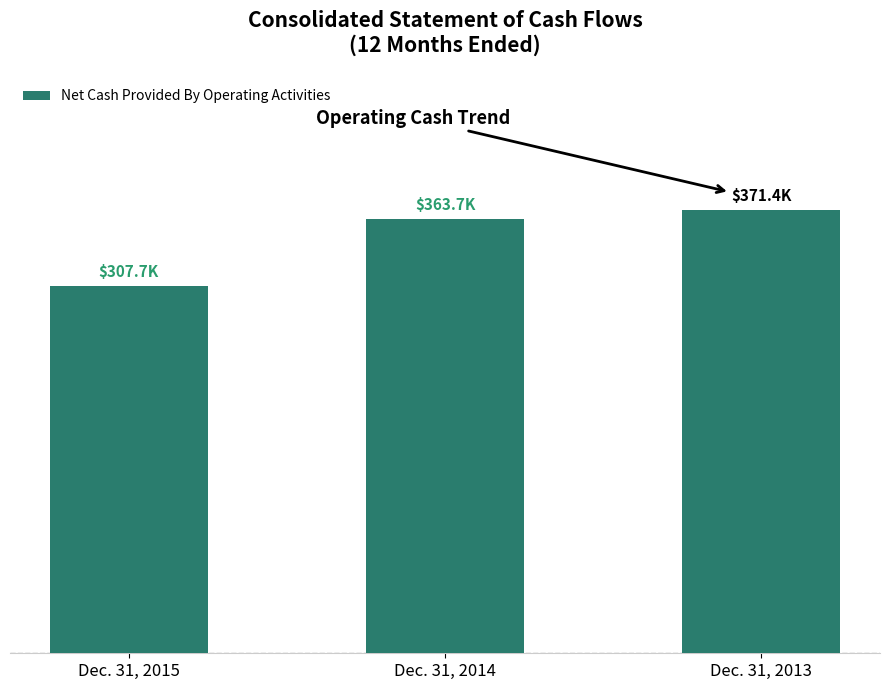

Reading left to right, extract all data points from this chart.

307685	363686	371372